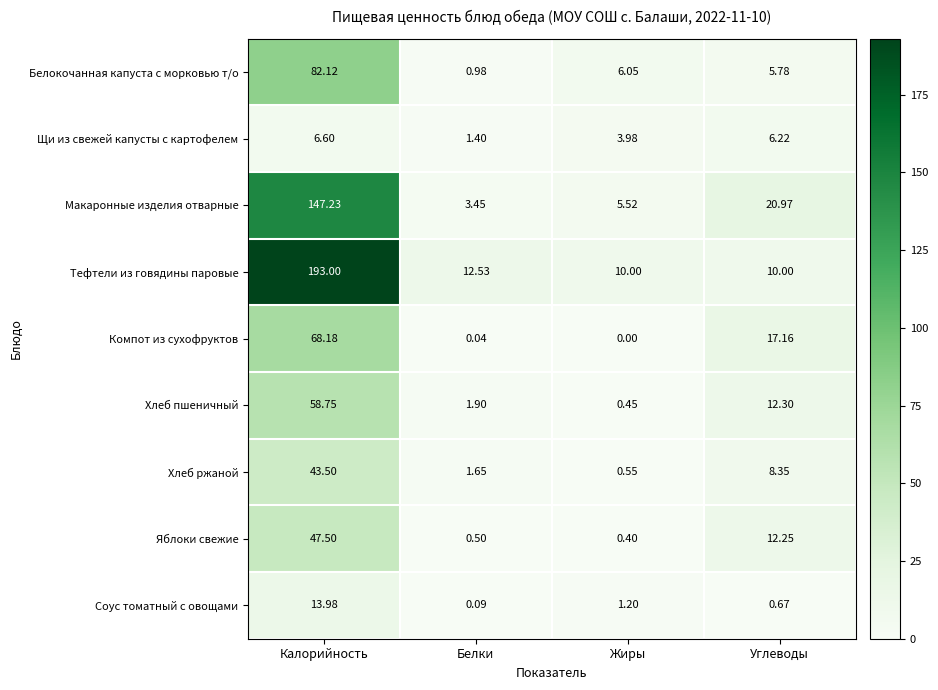

Rank the series by their maximum value, from highest to lowest.

Тефтели из говядины паровые, Макаронные изделия отварные, Белокочанная капуста с морковью т/о, Компот из сухофруктов, Хлеб пшеничный, Яблоки свежие, Хлеб ржаной, Соус томатный с овощами, Щи из свежей капусты с картофелем